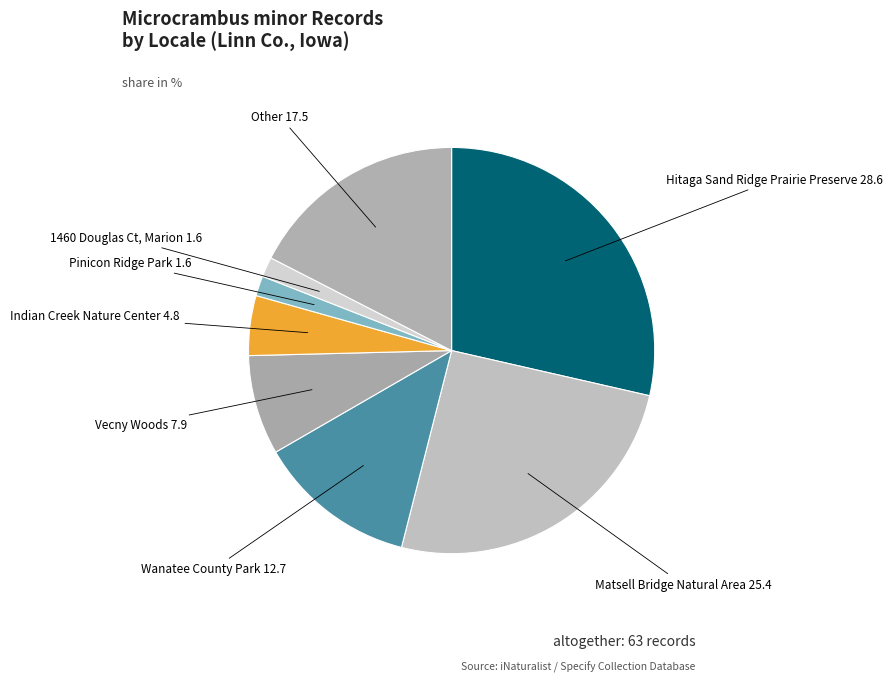

Is there any slice that represents more than half of the pie?

No